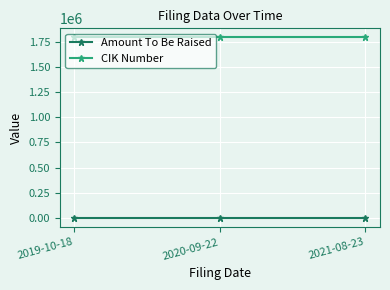

What is the maximum value shown in the chart?

1791314